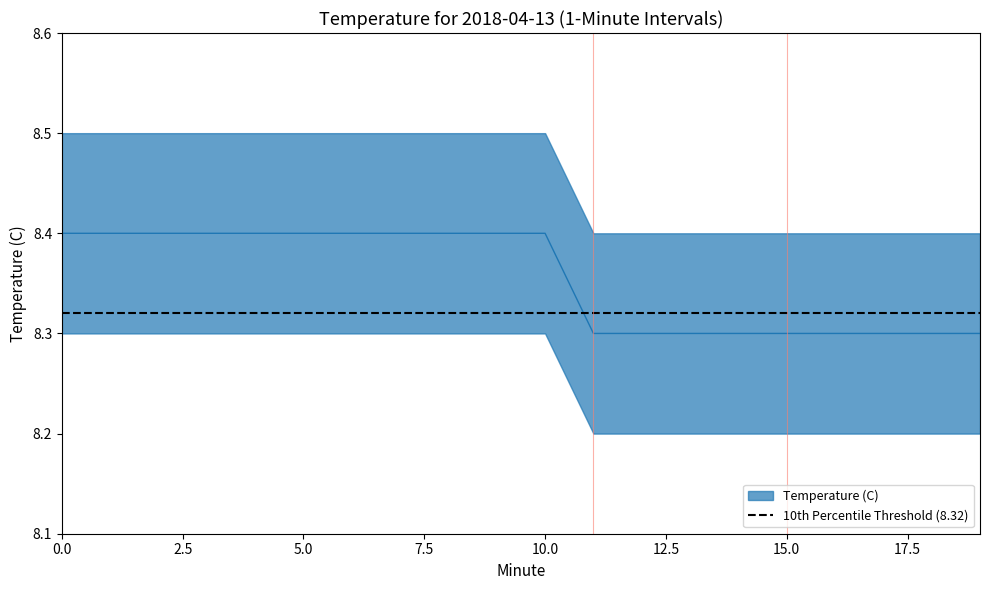

List the labels in order of value, smallest first.

11, 12, 13, 14, 15, 16, 17, 18, 19, 0, 1, 2, 3, 4, 5, 6, 7, 8, 9, 10